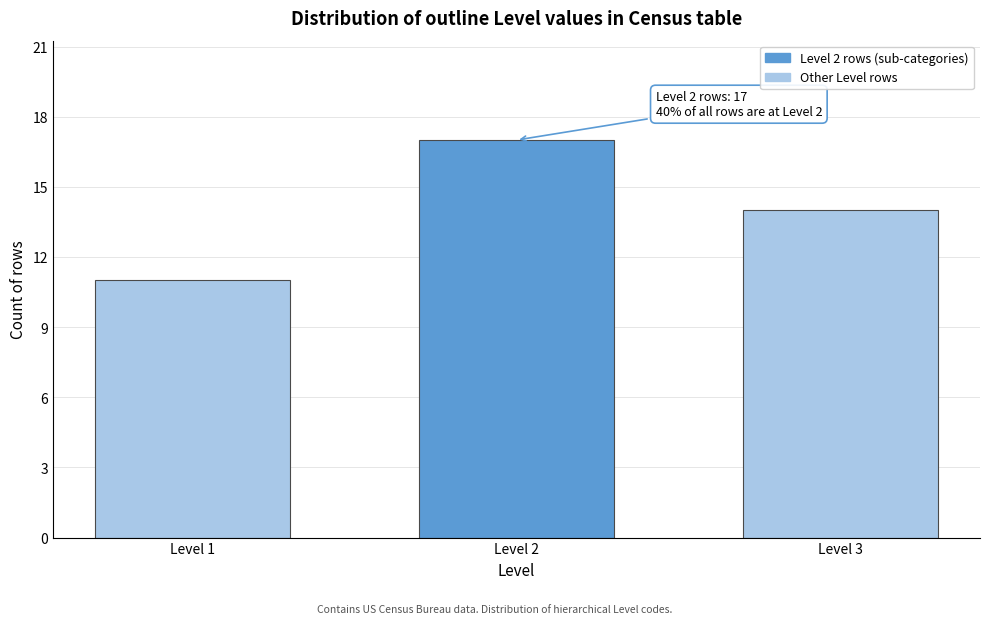

Reading left to right, list all the values displayed in this chart.

Level 1=11	Level 2=17	Level 3=14